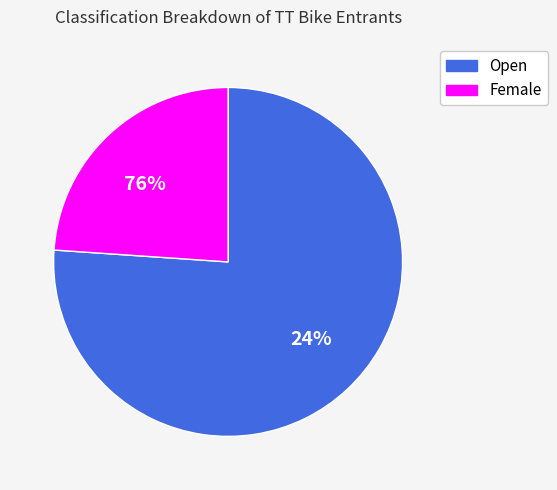

Between Open and Female, which is larger?

Open